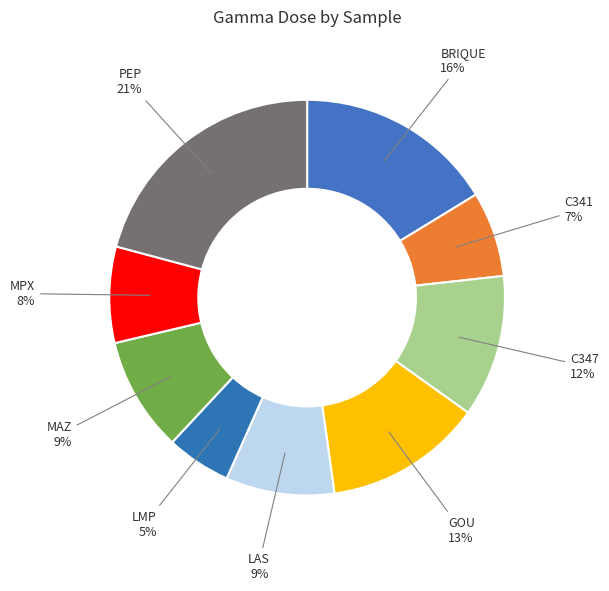

Count the number of slices in the pie.

9